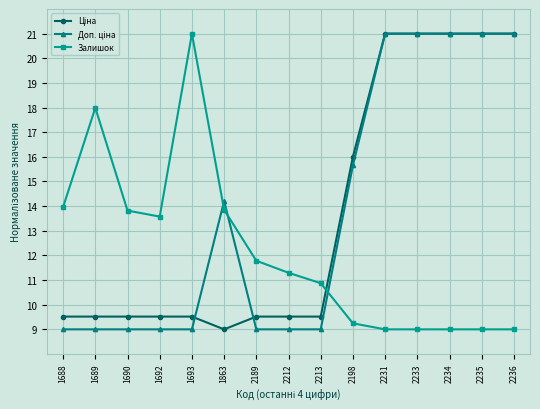

What is the label of the 7th point from the right?

2213